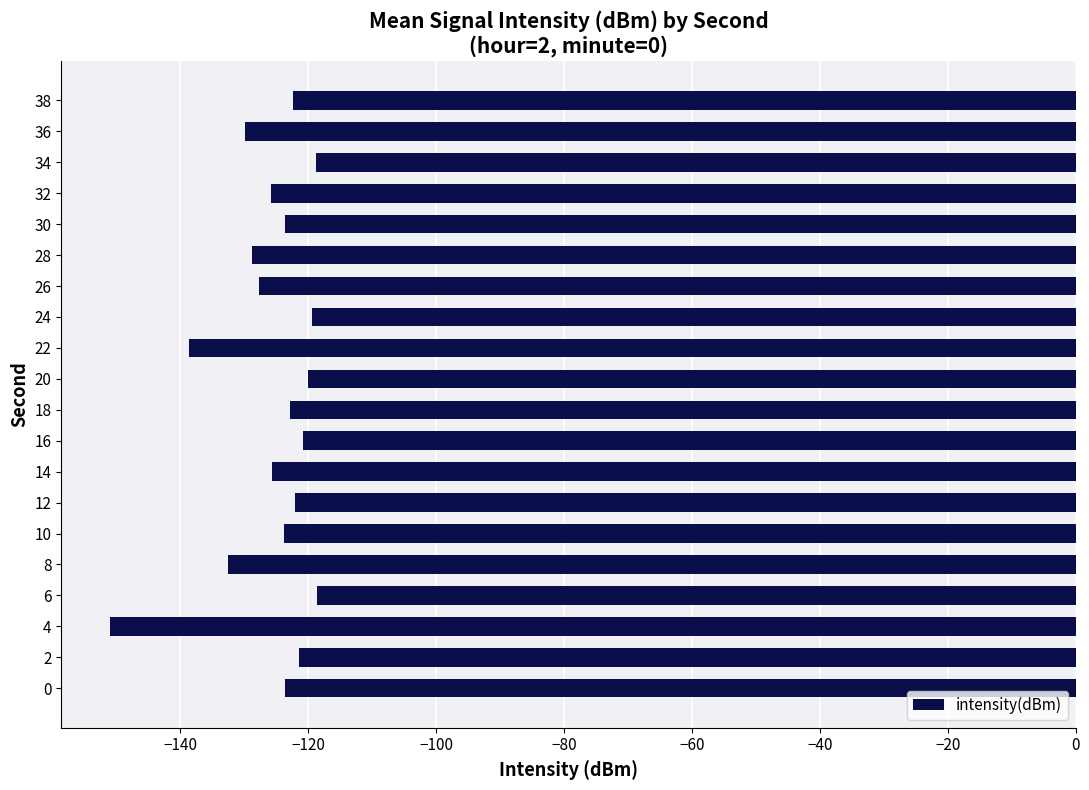

What is the greatest value displayed?

-118.6